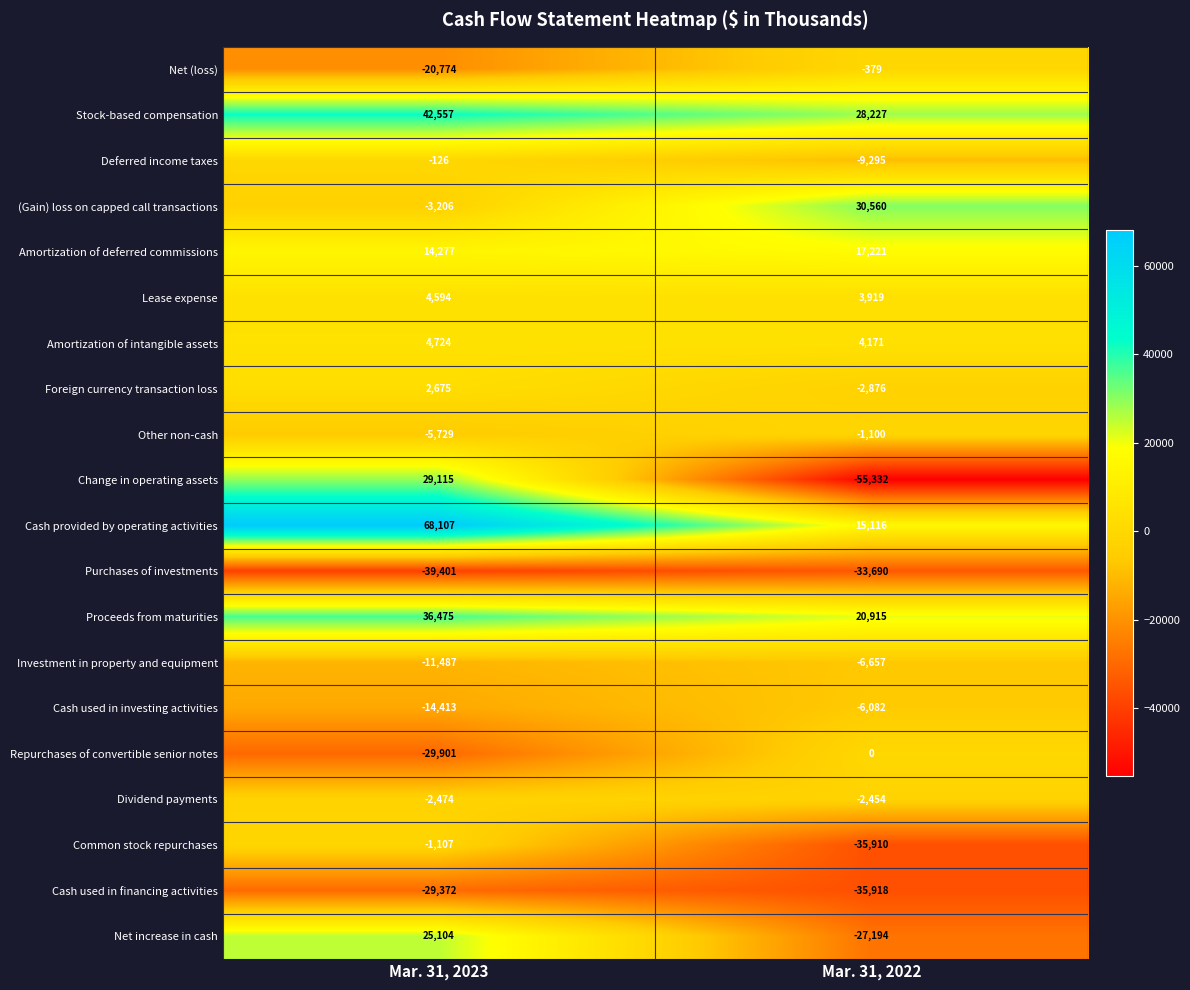

At which category is the sum across all series the highest?

Mar. 31, 2023